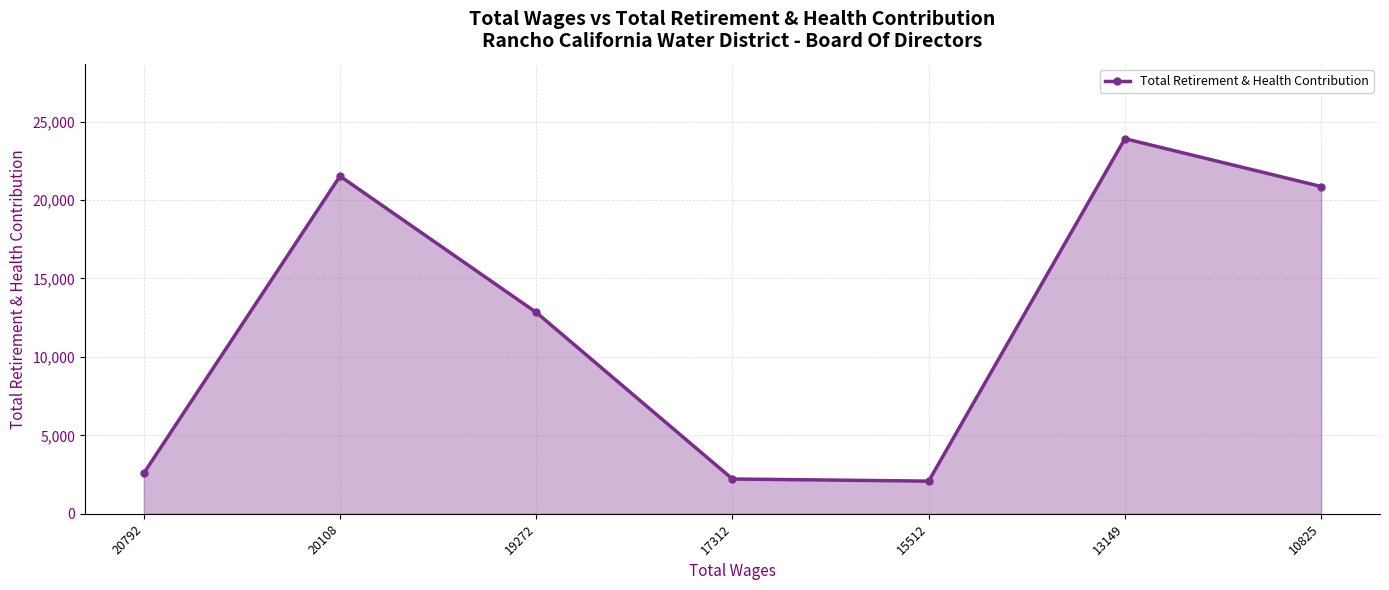

What is the average value?

12288